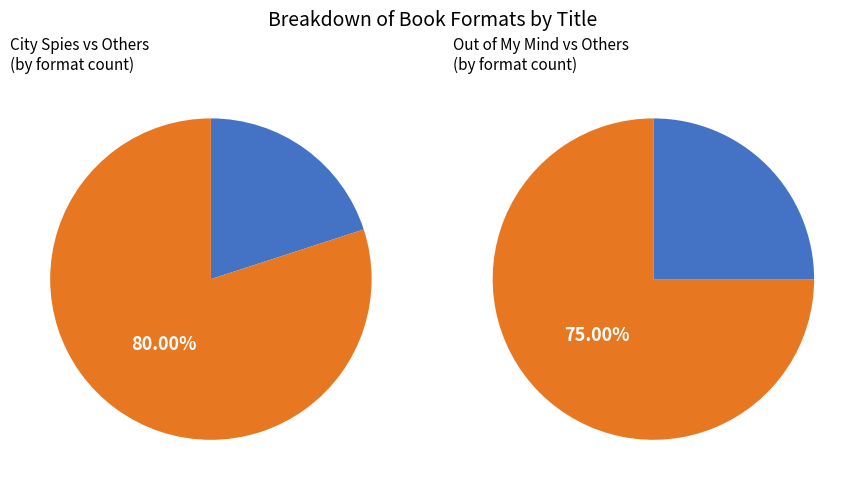

The City Spies slice represents 12% of the pie. True or false?

False